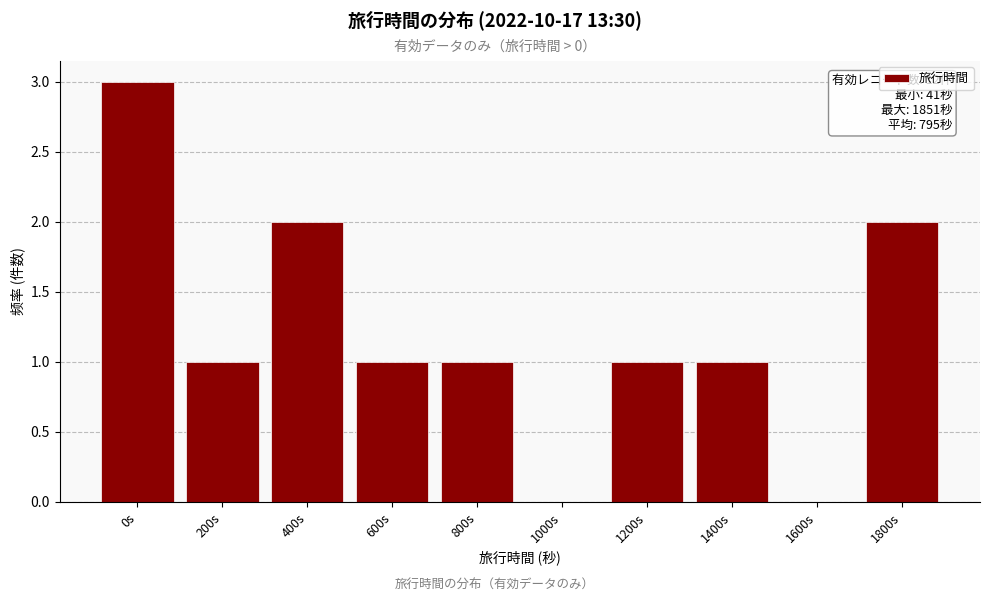

Reading right to left, list all the values displayed in this chart.

1800s=2	1600s=0	1400s=1	1200s=1	1000s=0	800s=1	600s=1	400s=2	200s=1	0s=3